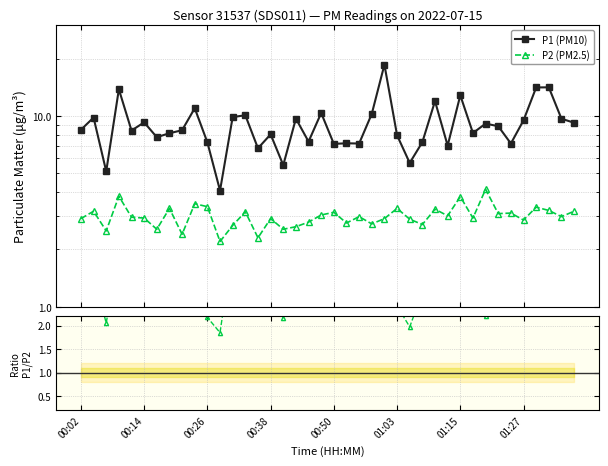

Is the value of P2 (PM2.5) at 36 greater than the value of P1/P2 at 39?

Yes